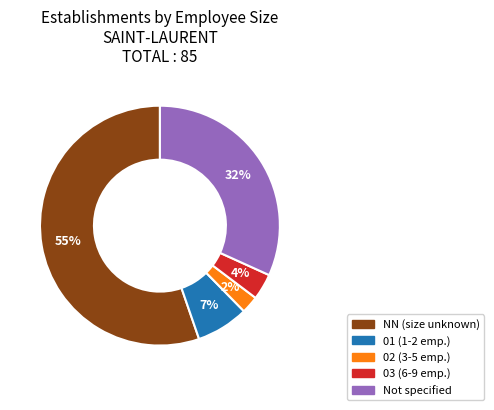

Which has a higher value, 02 (3-5 emp.) or 01 (1-2 emp.)?

01 (1-2 emp.)